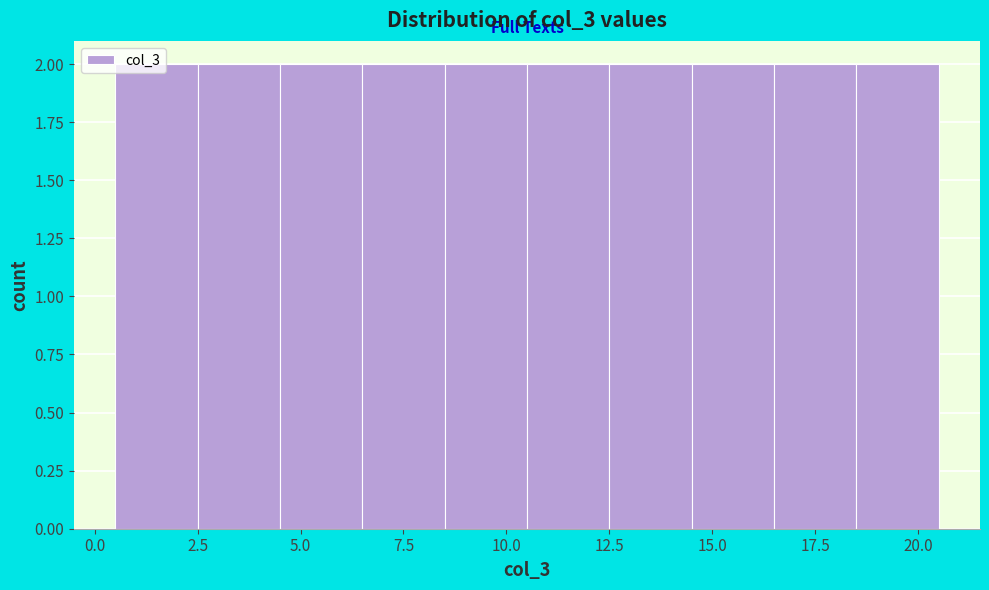

Reading left to right, list every bar in this chart as the range it spans on the x-axis followed by its height. The values are not printed on the chart, so give them approximately, as read against the axis.

0.5 to 2.5: 2
2.5 to 4.5: 2
4.5 to 6.5: 2
6.5 to 8.5: 2
8.5 to 10.5: 2
10.5 to 12.5: 2
12.5 to 14.5: 2
14.5 to 16.5: 2
16.5 to 18.5: 2
18.5 to 20.5: 2